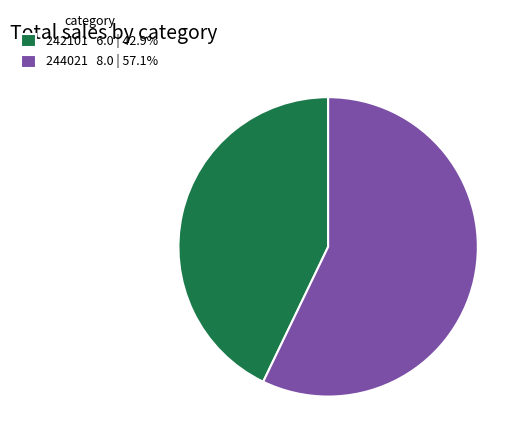

How many segments does this pie chart have?

2